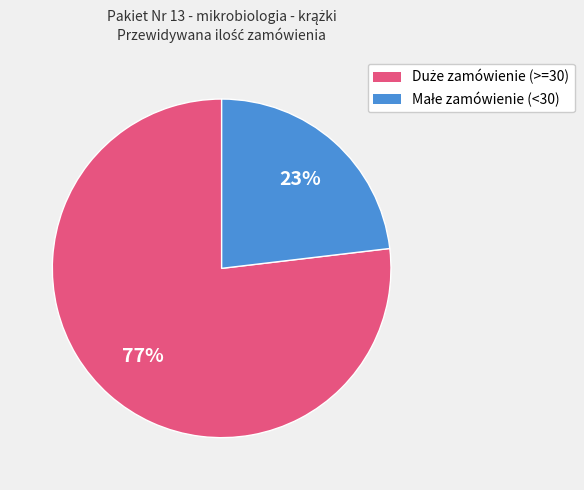

To the nearest percent, what is the difference between the largest and smallest slice percentages?

54%